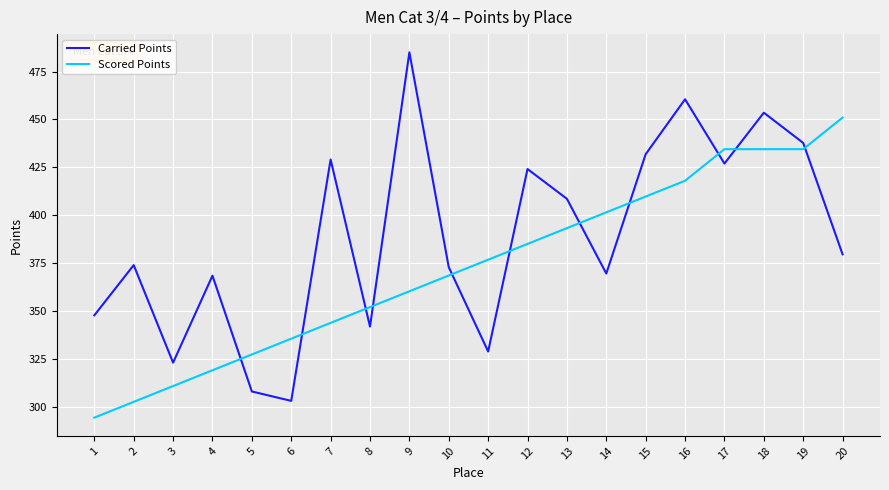

Which series has the widest spread of values?

Carried Points